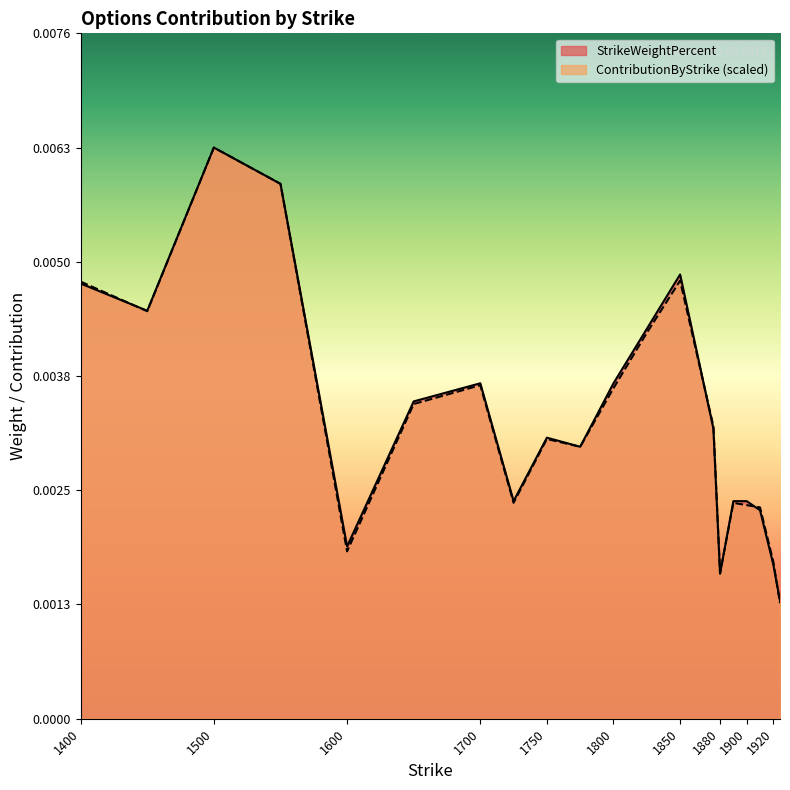

Which series changed the most between 1500 and 1825?

ContributionByStrike